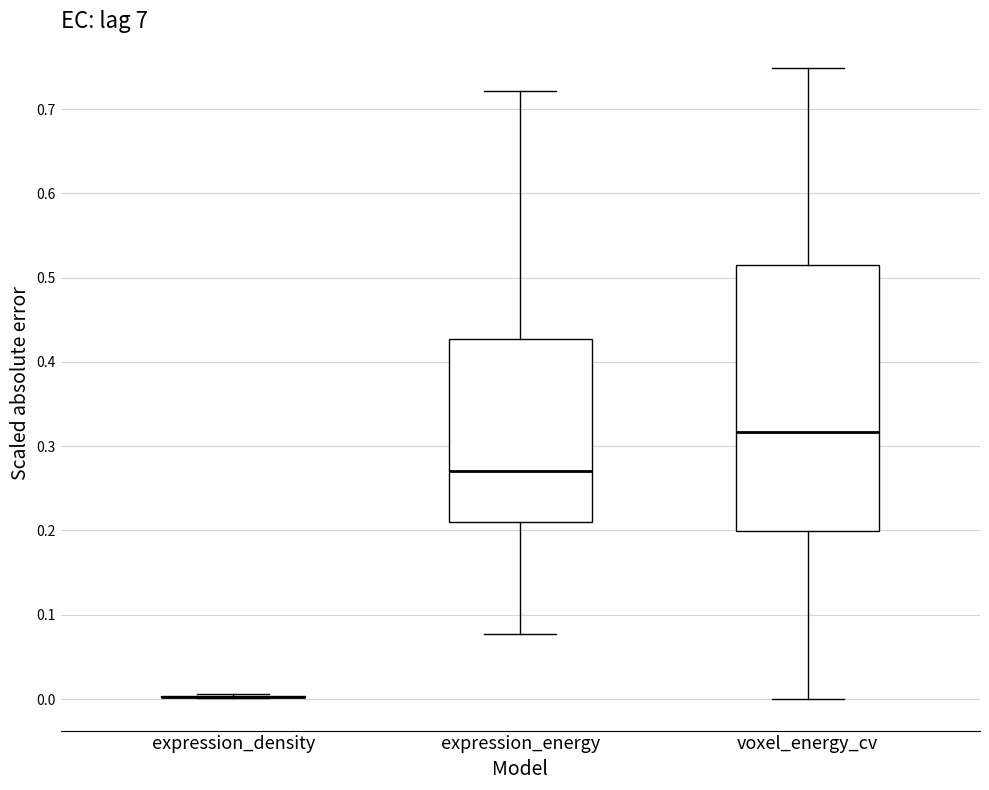

Comparing the boxes themselves (not the whiskers), which one is the tallest?

voxel_energy_cv